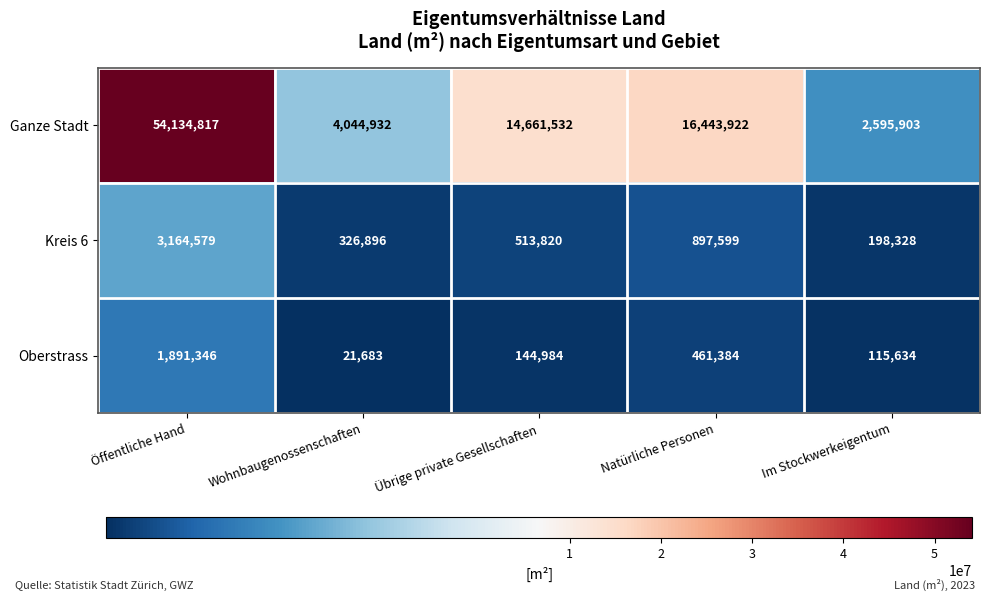

Which category has the highest value across all series?

Öffentliche Hand